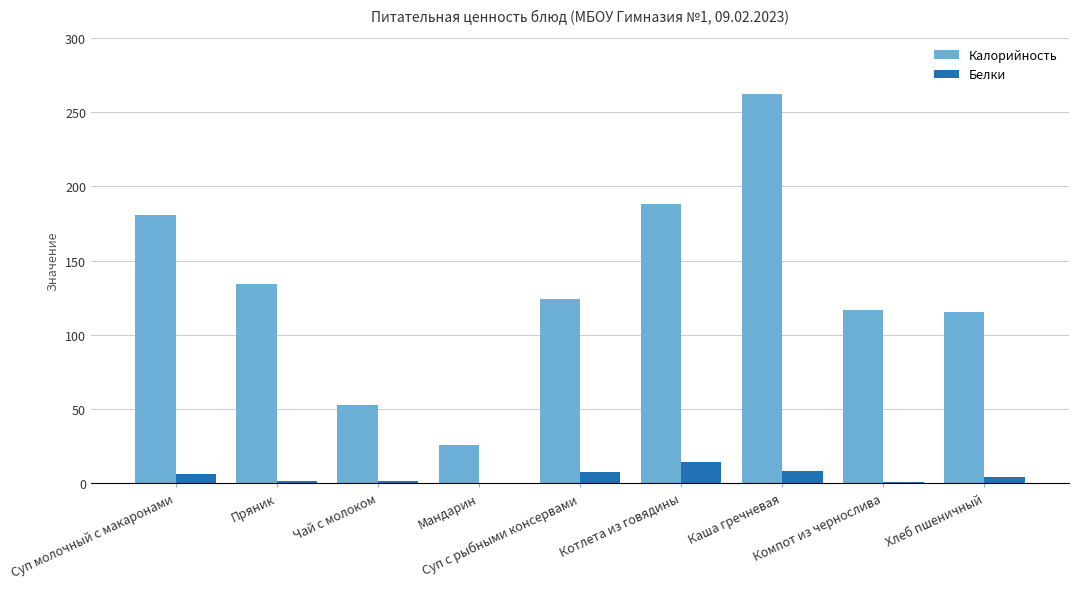

The Белки series shows 0.6 at Мандарин. True or false?

True